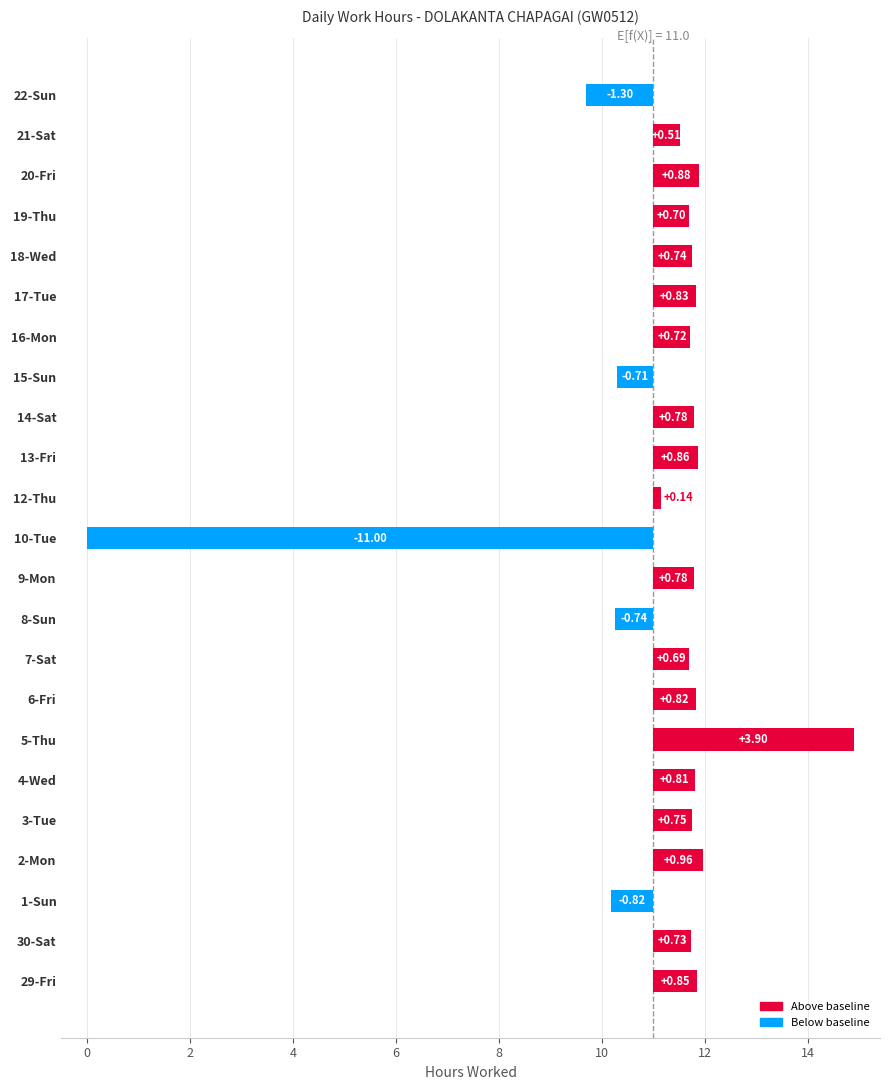

At which label is the value closest to -3?

22-Sun